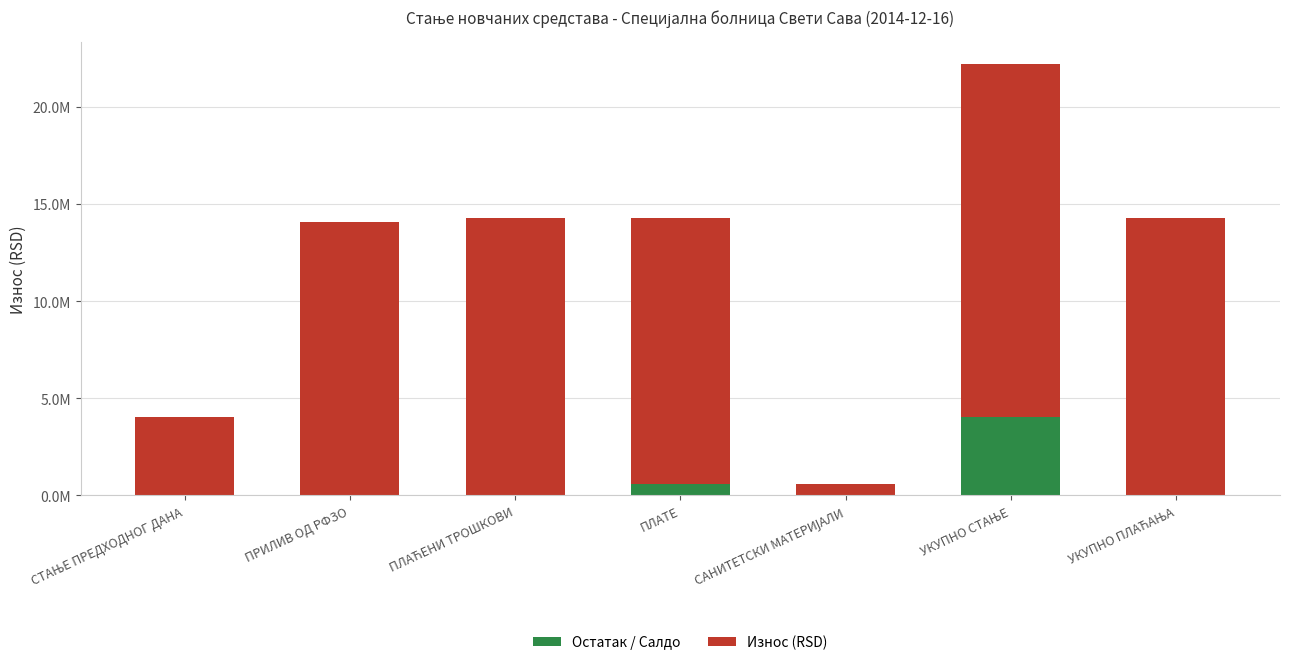

What is the total value across all series at СТАЊЕ ПРЕДХОДНОГ ДАНА?

4060472.4